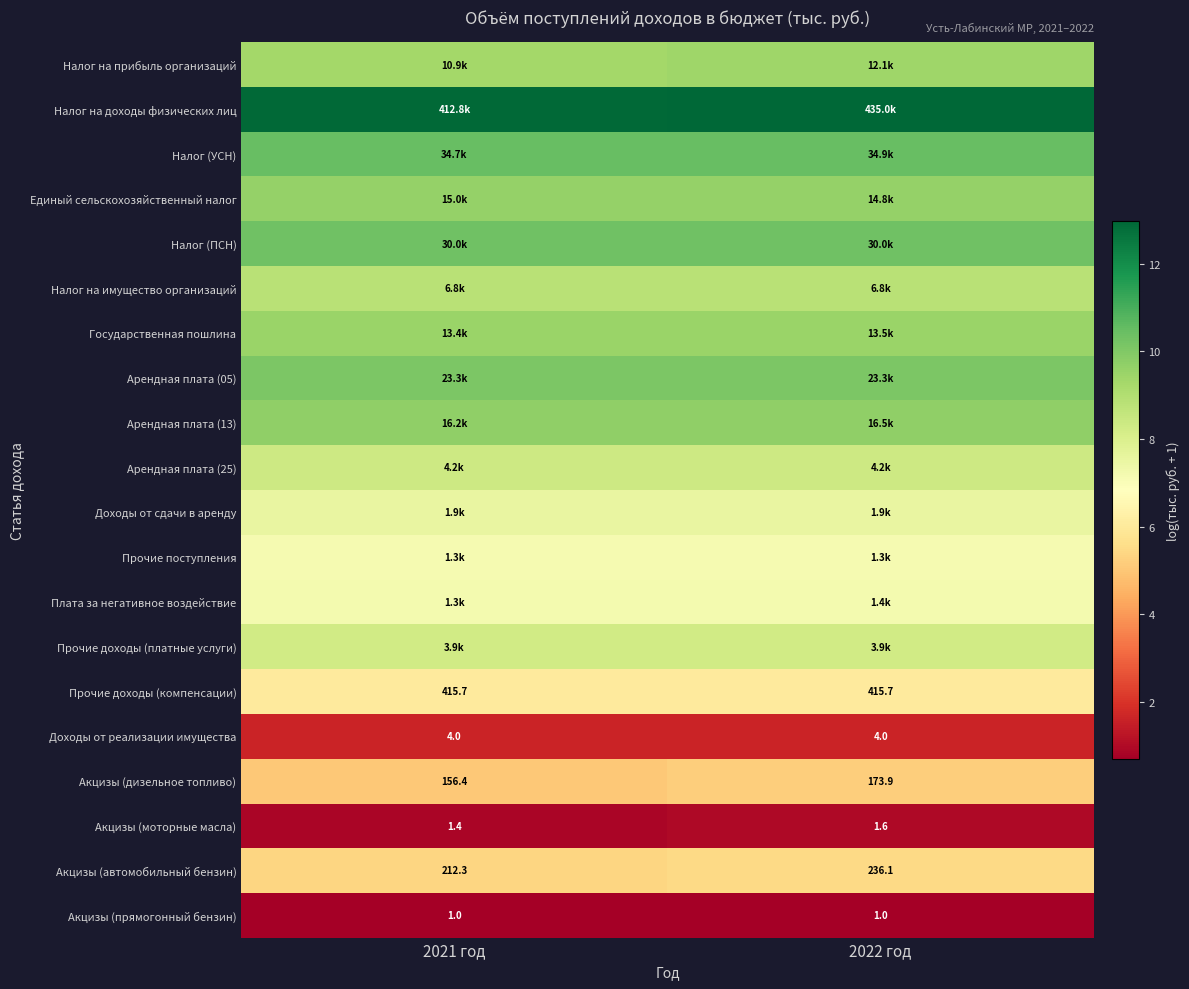

Is the value of Акцизы (автомобильный бензин) at 2021 год greater than the value of Акцизы (моторные масла) at 2022 год?

Yes